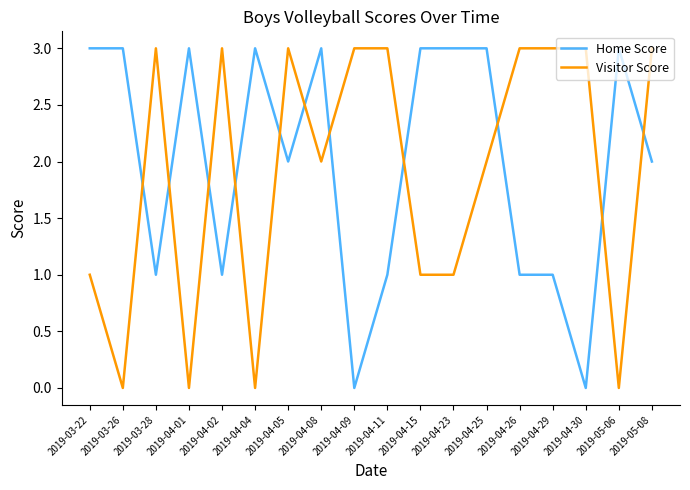

Which series changed the most between 2019-04-05 and 2019-04-09?

Home Score